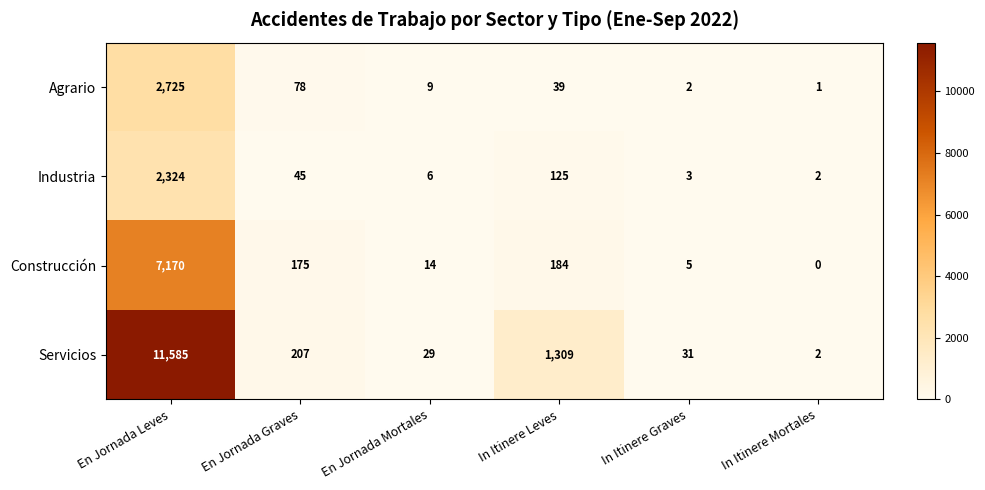

Rank the series by their maximum value, from highest to lowest.

Servicios, Construcción, Agrario, Industria